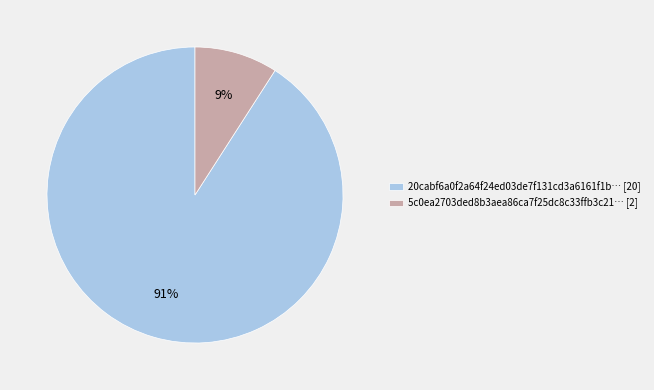

What is the largest slice in the pie chart?

20cabf6a0f2a64f24ed03de7f131cd3a6161f1b… [20]